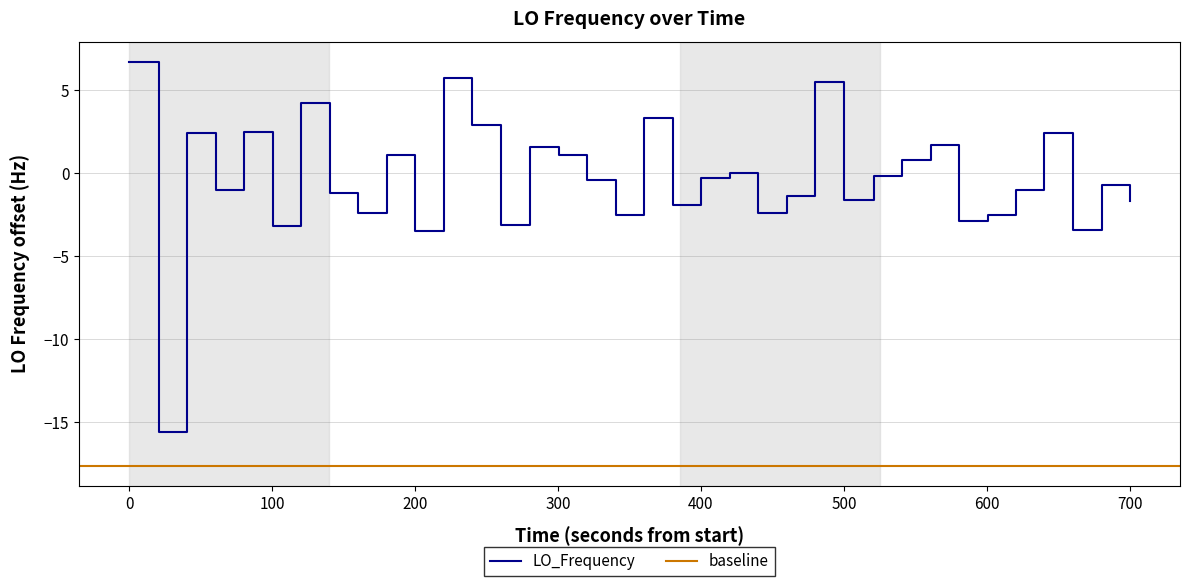

What is the highest value of the LO_Frequency series?

6.7